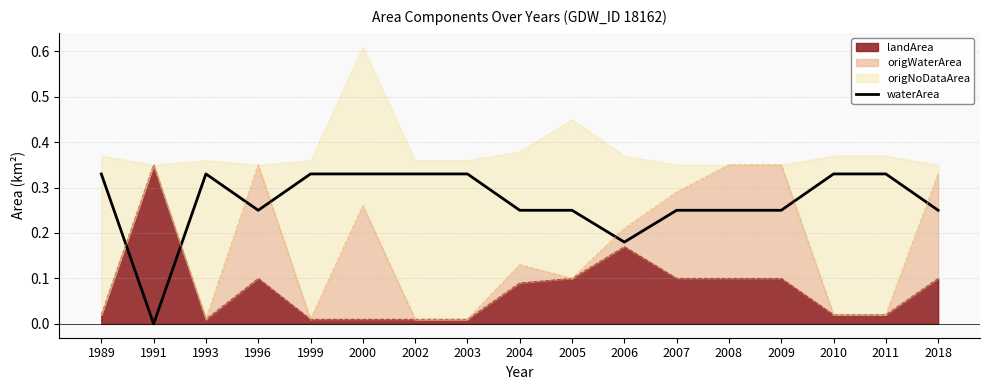

At which label is the value closest to 0?

1991